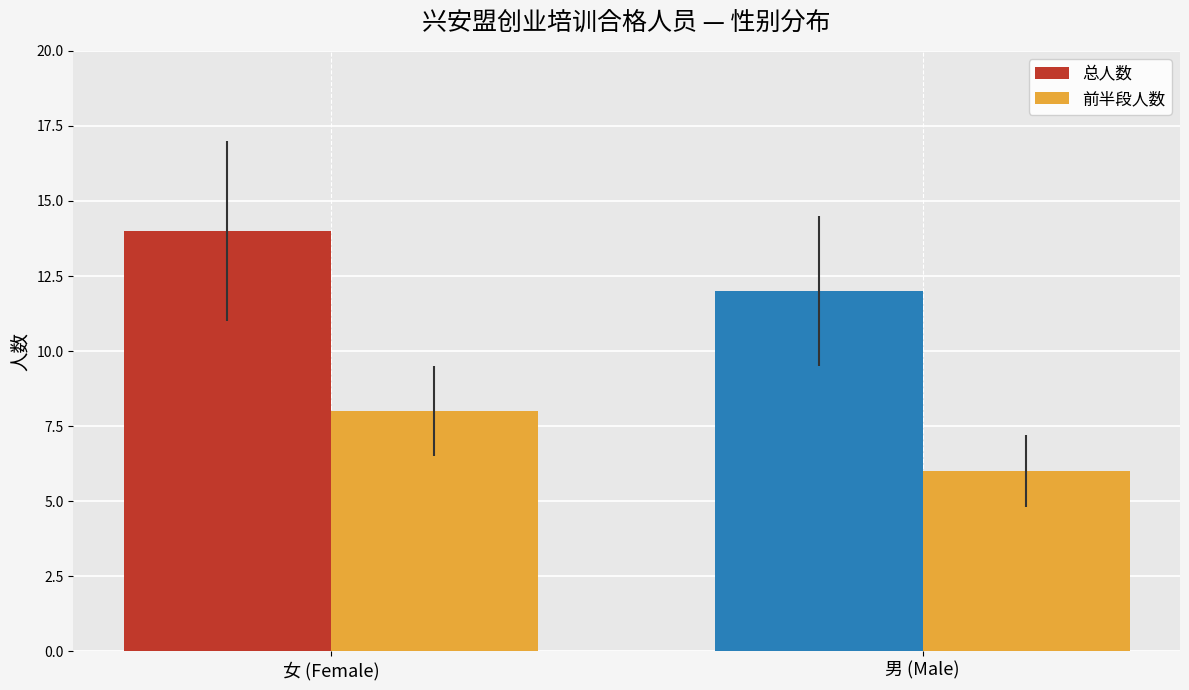

What is the average value of the 总人数 series?

13